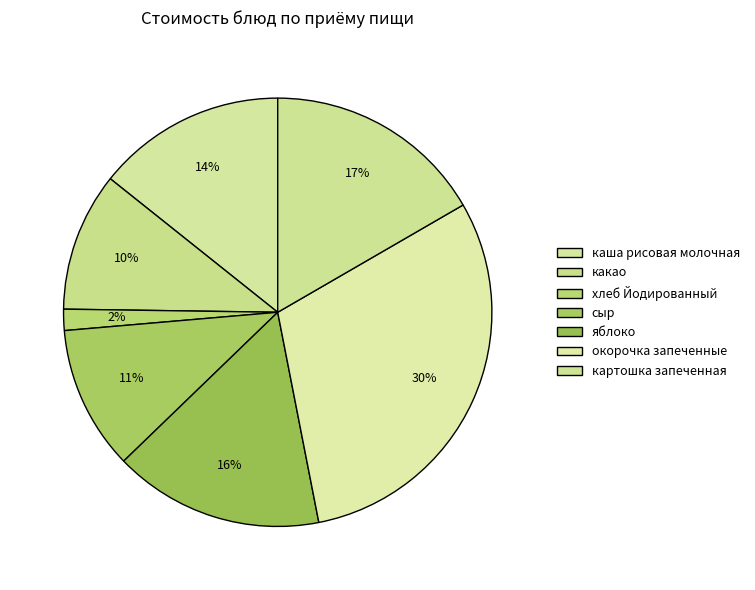

What is the change in value from хлеб Йодированный to яблоко?

+21.4